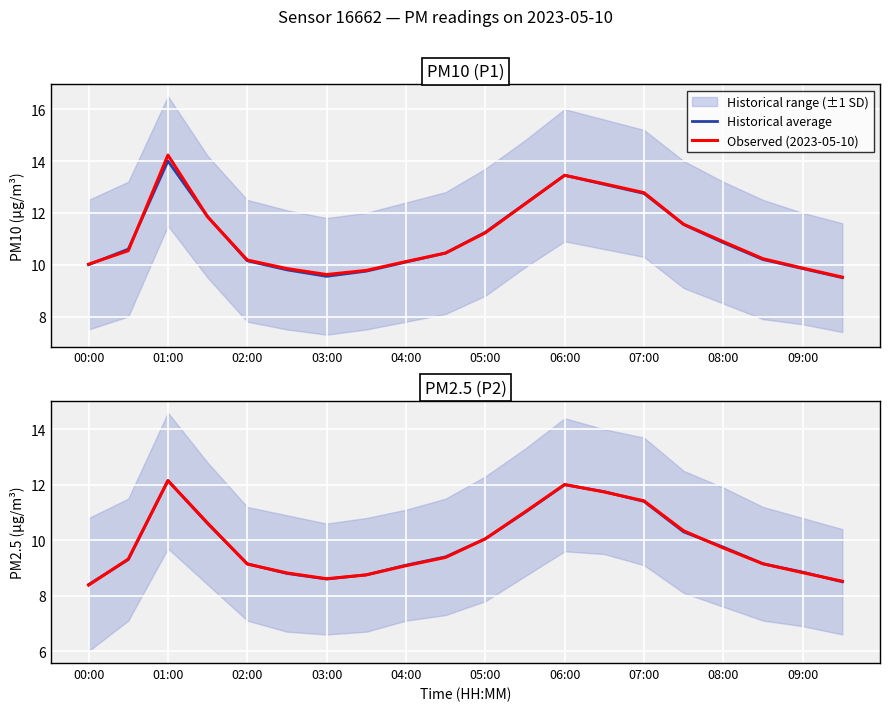

List the series in order of their overall mean, highest first.

Observed (2023-05-10), Historical average